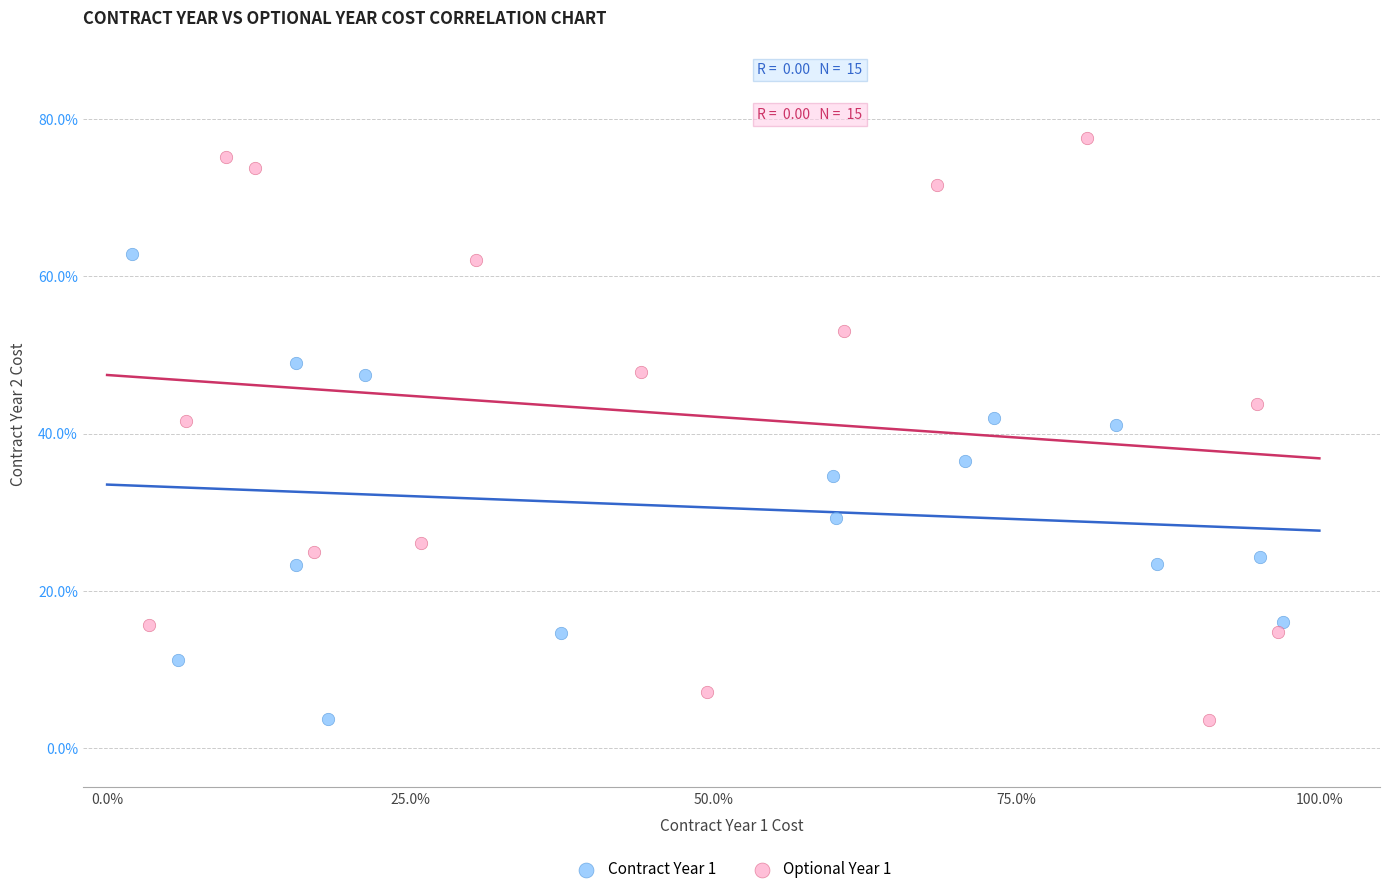

What are all the series names shown in the legend?

Contract Year 1, Optional Year 1